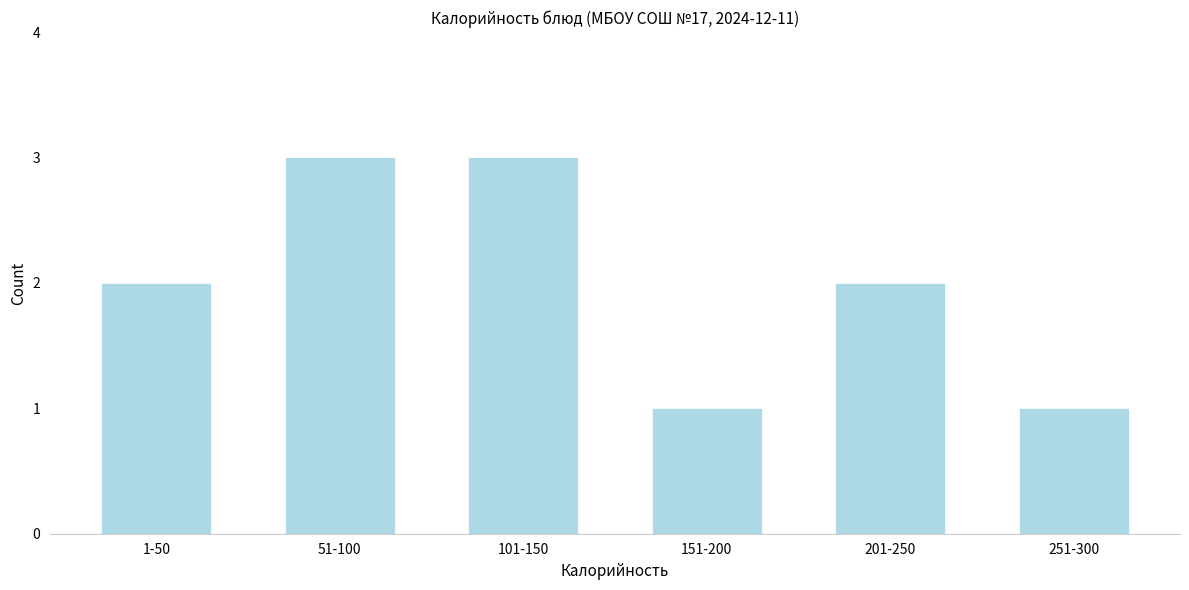

Reading right to left, what are all the values shown in this chart?

251-300=1	201-250=2	151-200=1	101-150=3	51-100=3	1-50=2